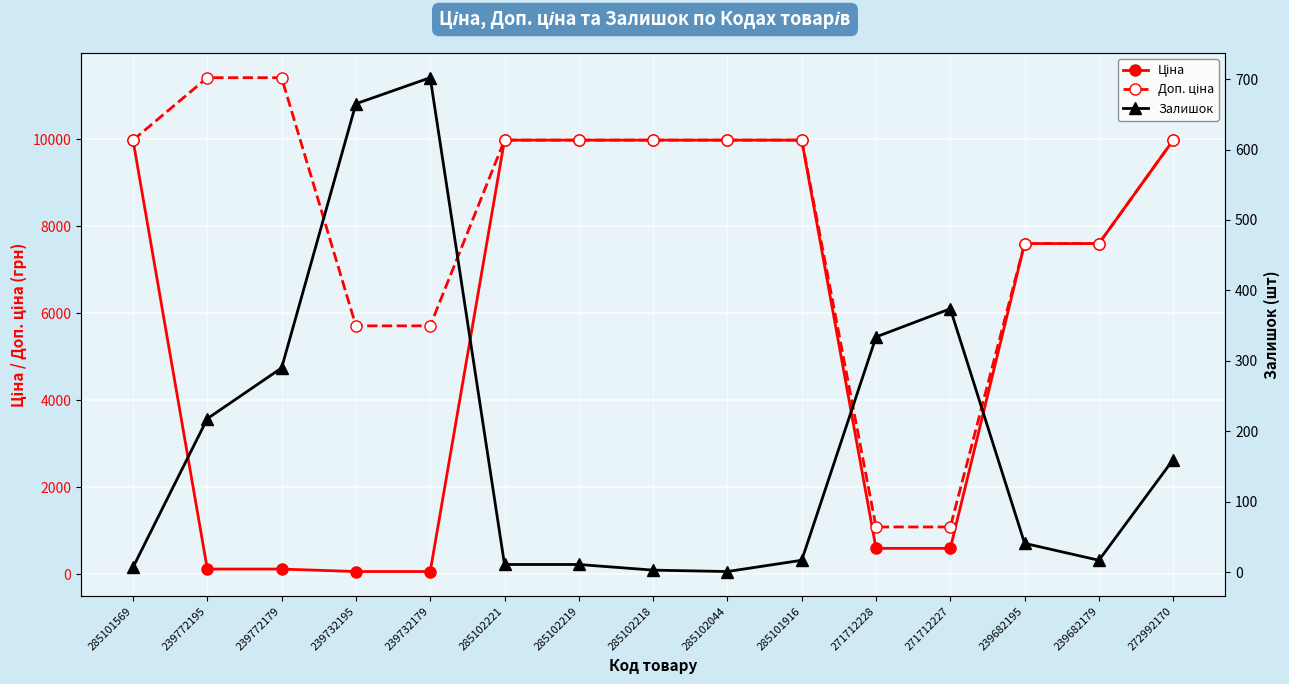

True or false: Залишок (відкр.) has a value of 61.3 at 272992170.

False